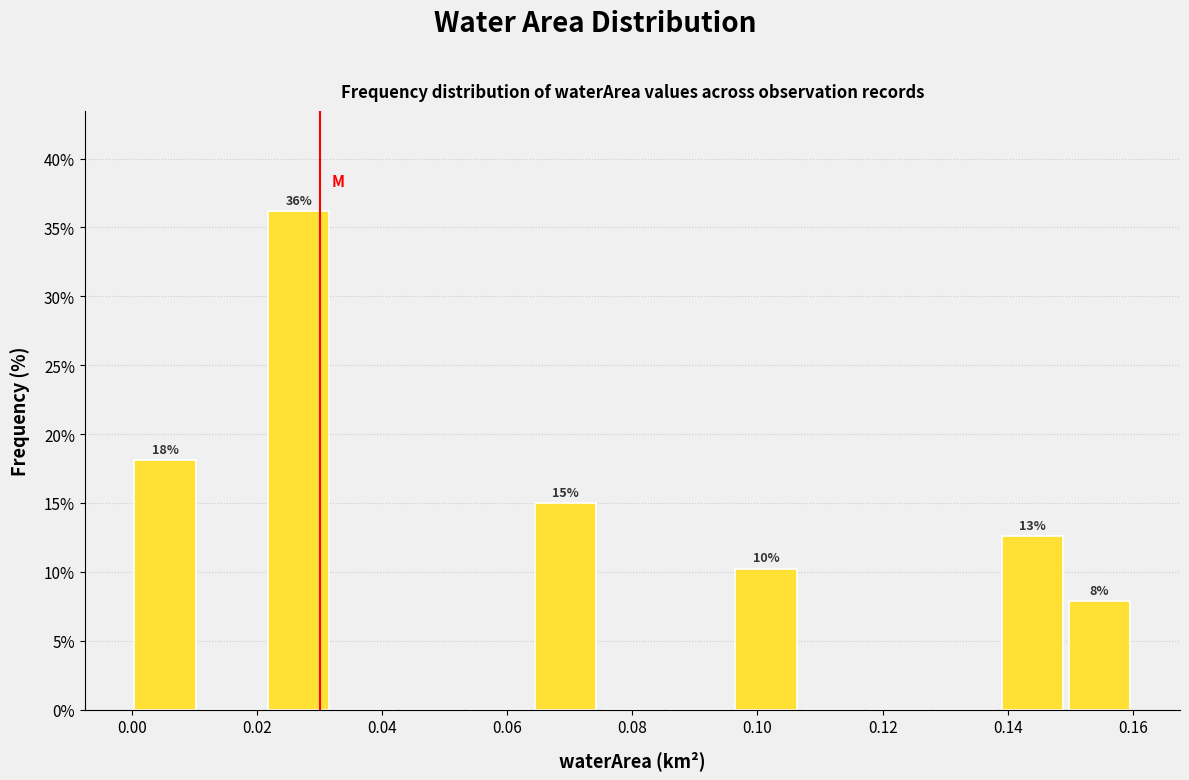

Which range on the x-axis has the tallest bar?

0.022 to 0.032